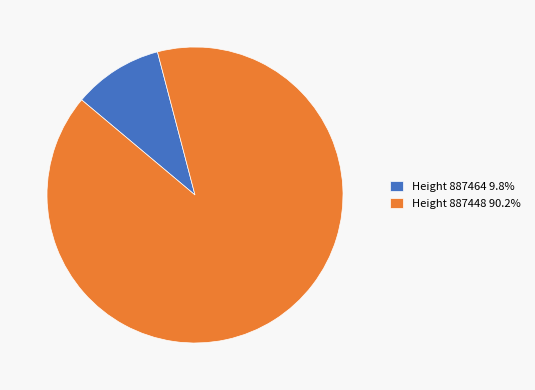

How many slices are in this pie chart?

2